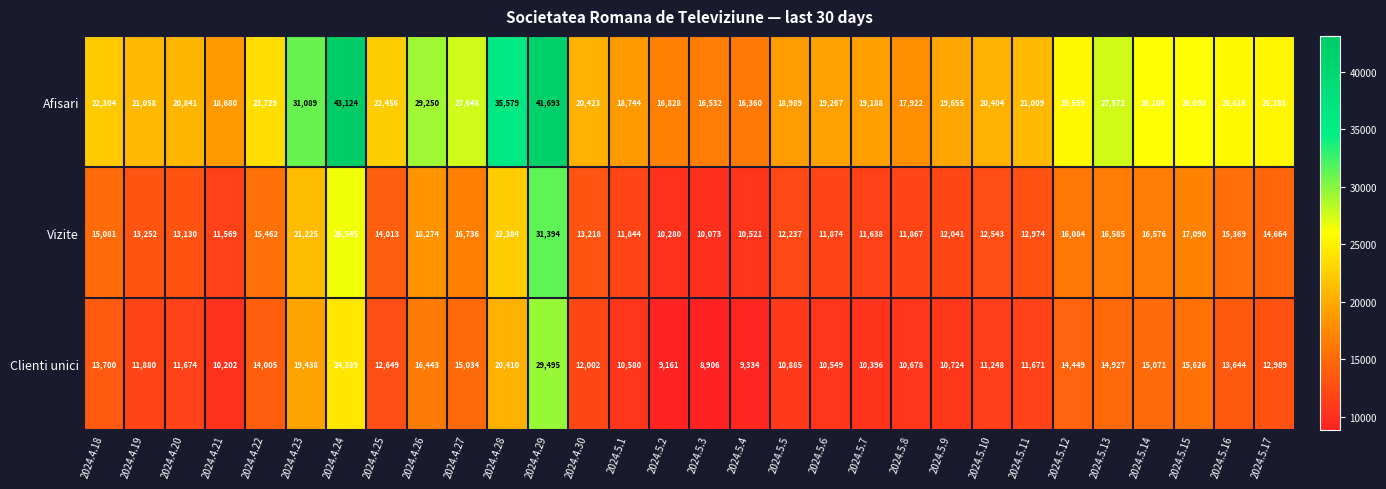

What is the approximate value of Clienti unici at 2024.5.3?

8906